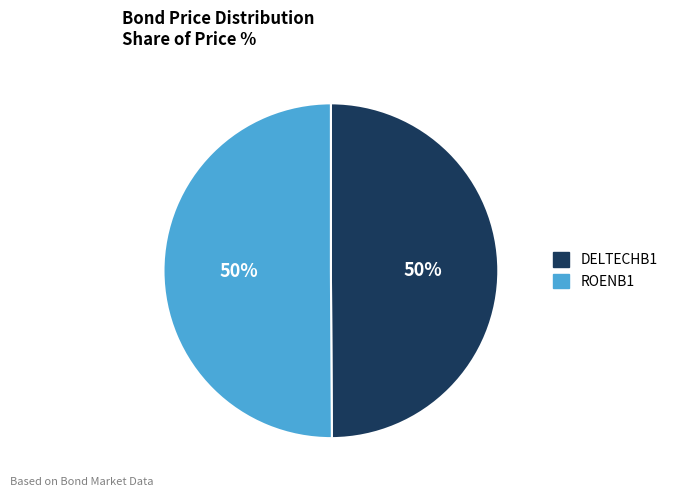

To the nearest percent, what is the combined percentage of DELTECHB1 and ROENB1?

100%